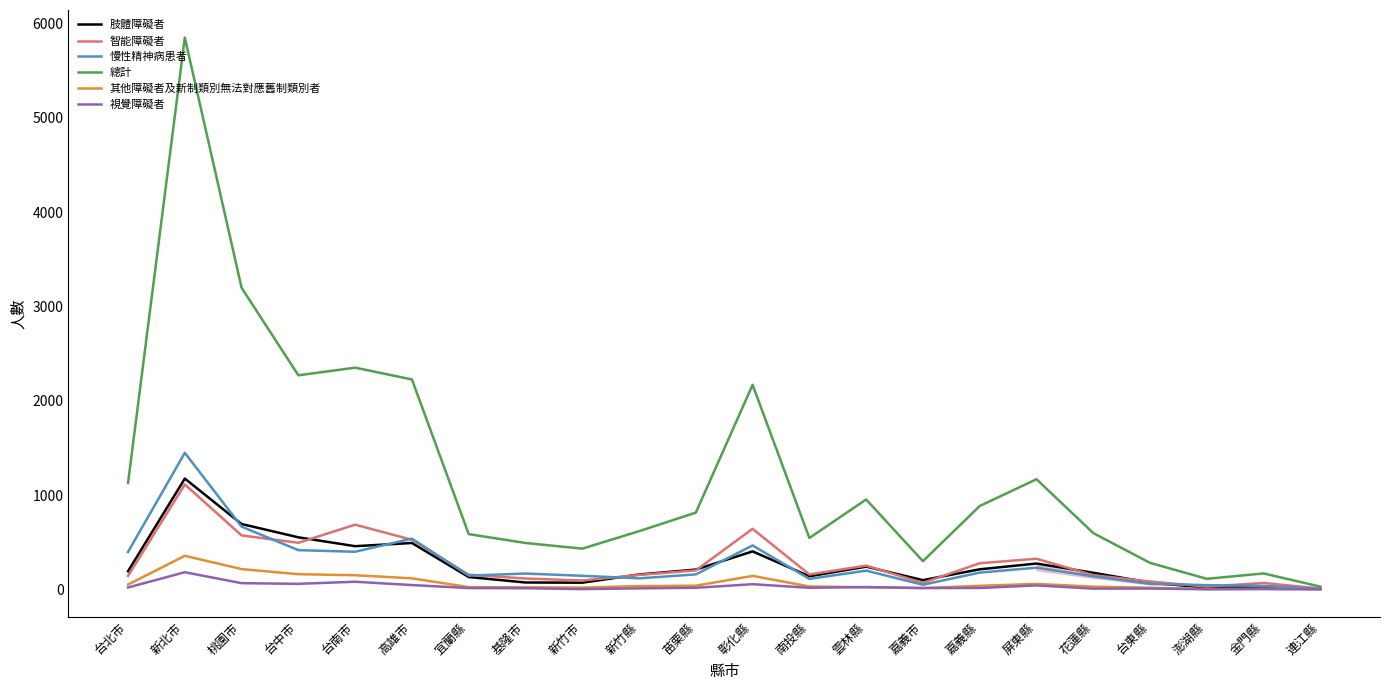

Is the value of 慢性精神病患者 at 基隆市 greater than the value of 視覺障礙者 at 金門縣?

Yes